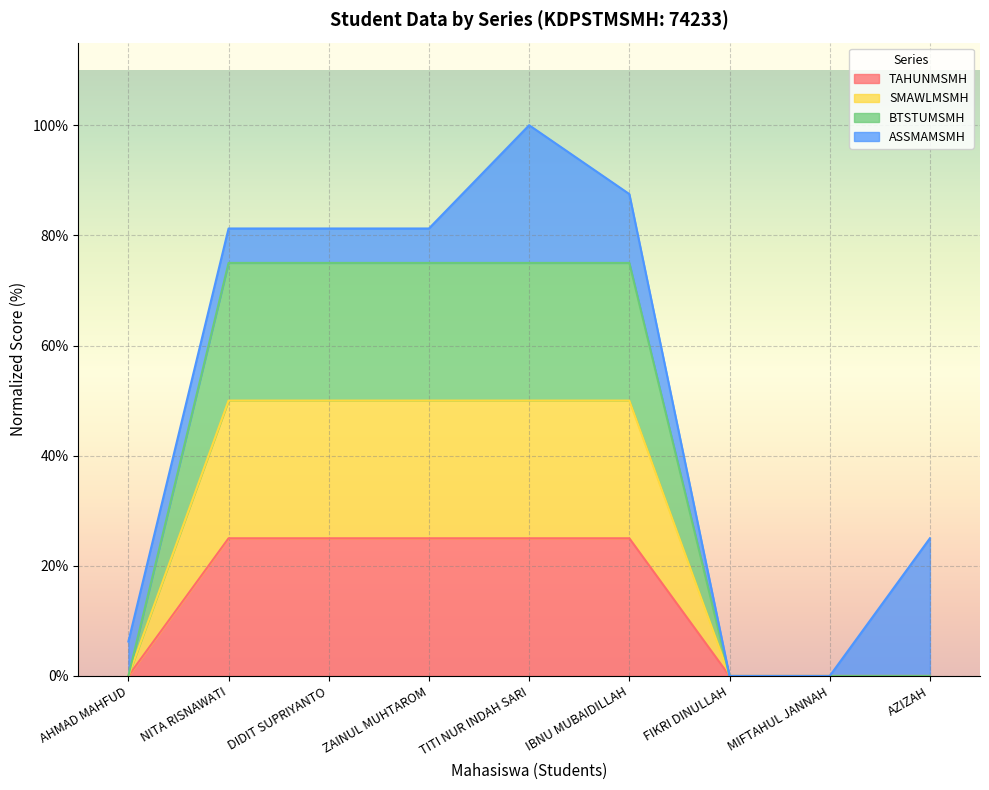

How many values in SMAWLMSMH are above zero?

5